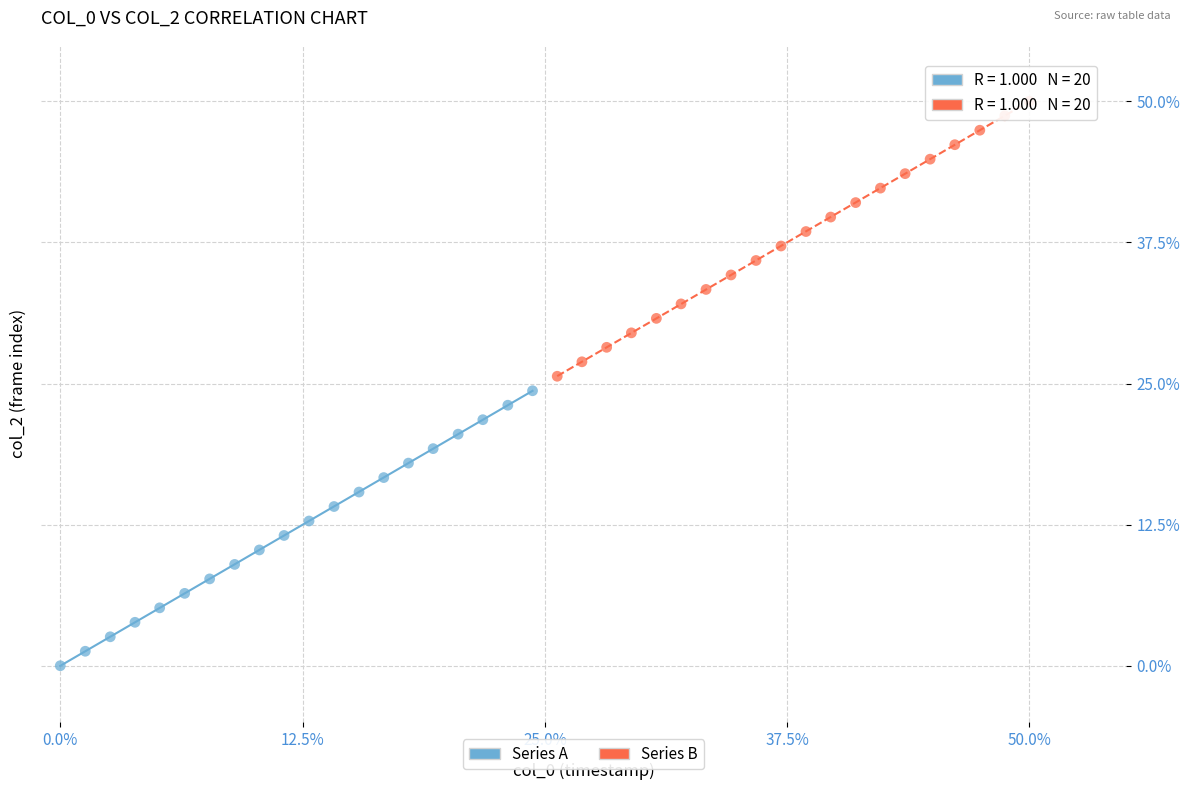

Which series contains the highest Y value?

Series B